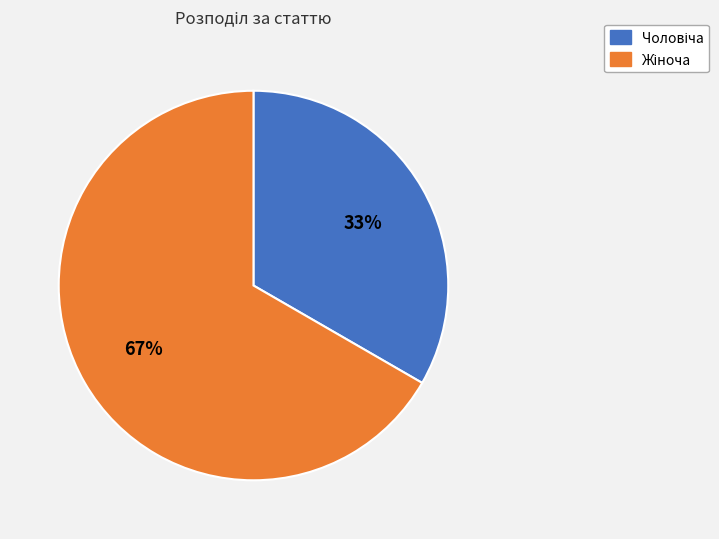

Does any single category account for the majority?

Yes